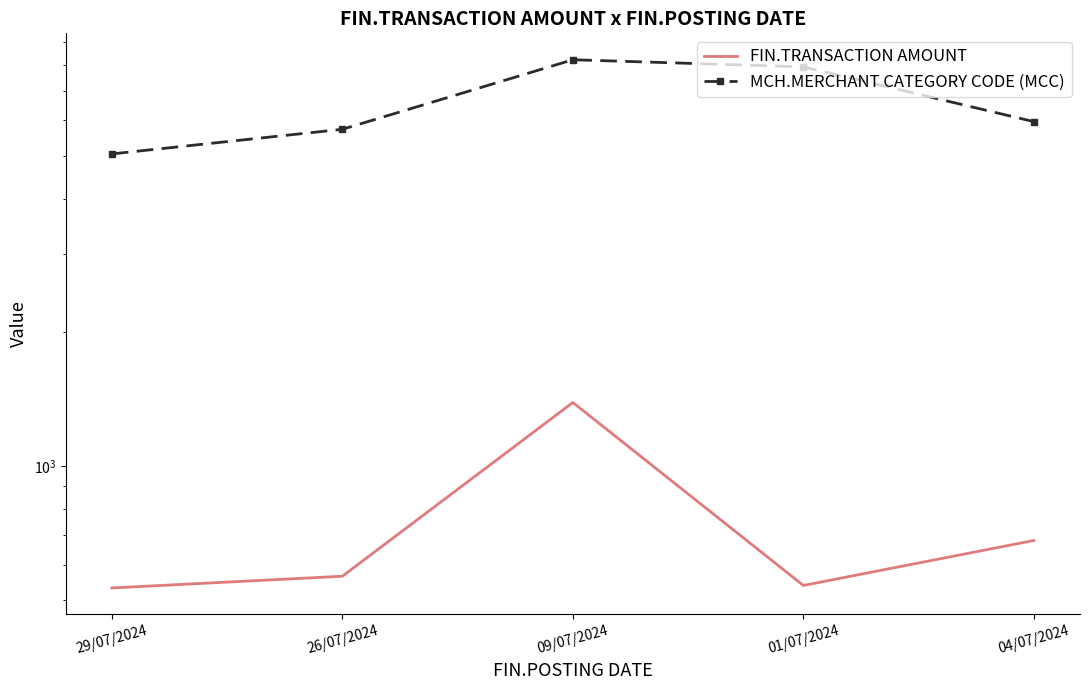

Between 26/07/2024 and 04/07/2024, which is larger?

04/07/2024